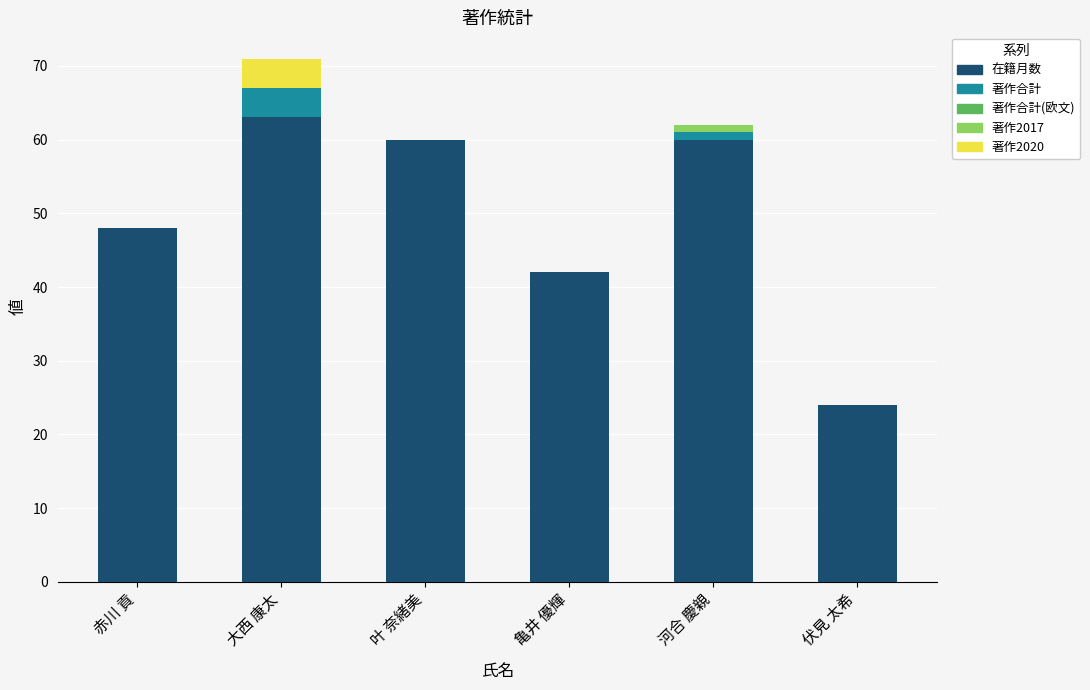

The value of 在籍月数 at 河合 慶親 is 94. True or false?

False